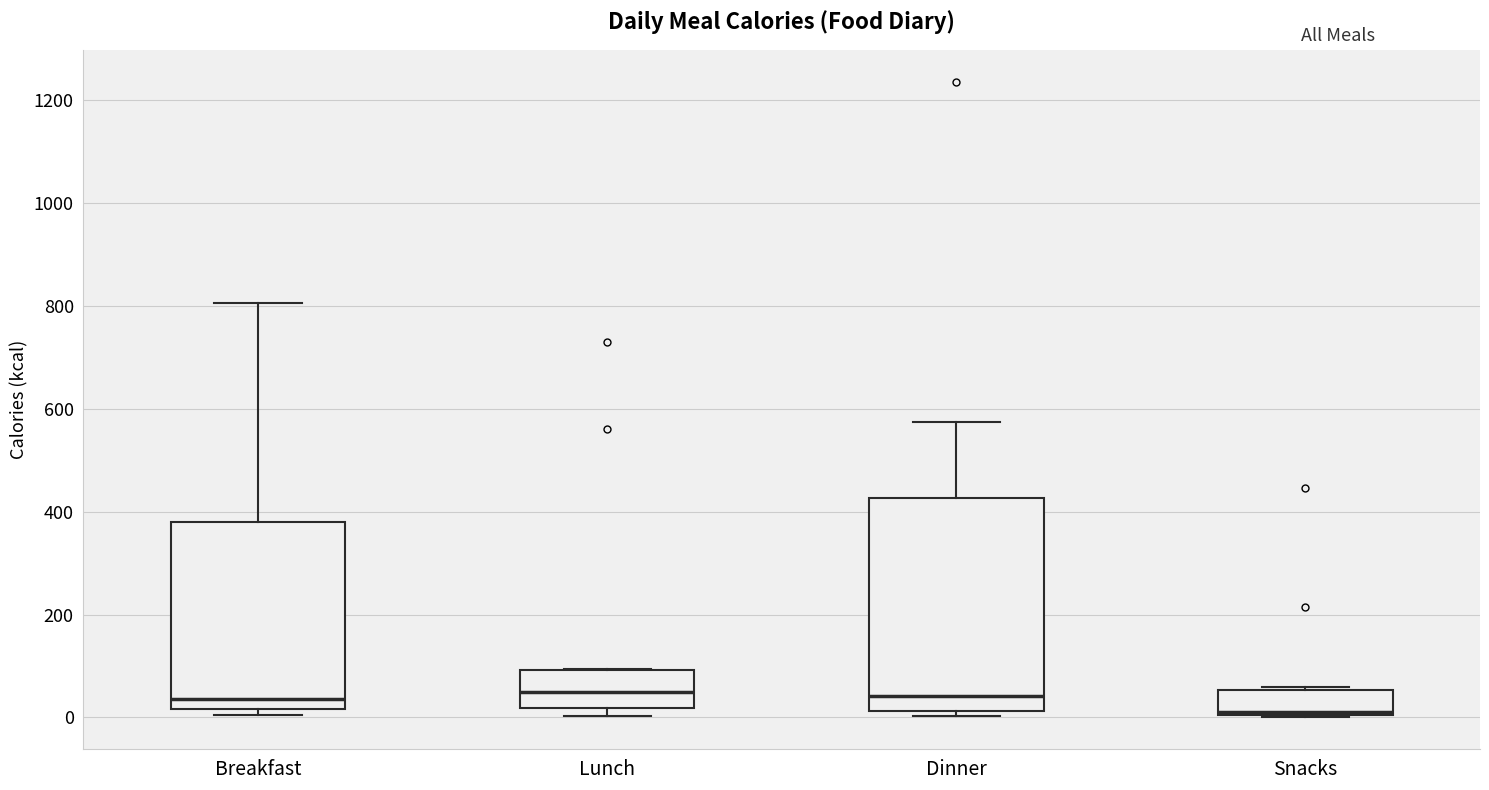

Which box has the lowest median line?

Snacks